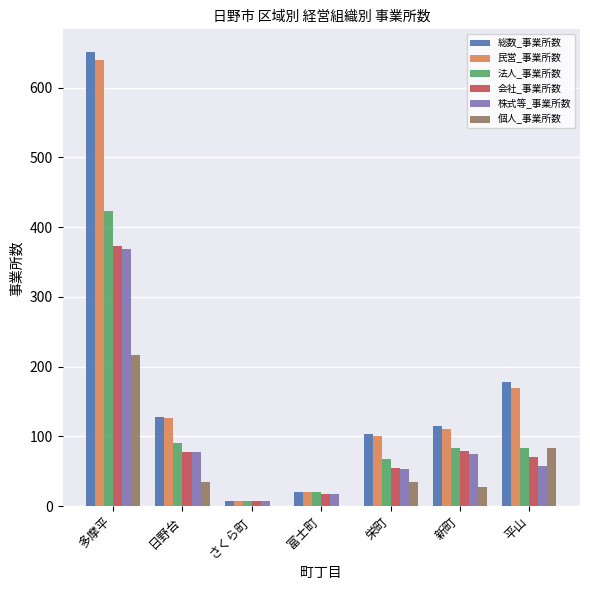

Is it true that 会社_事業所数 equals 17 at 富士町?

True